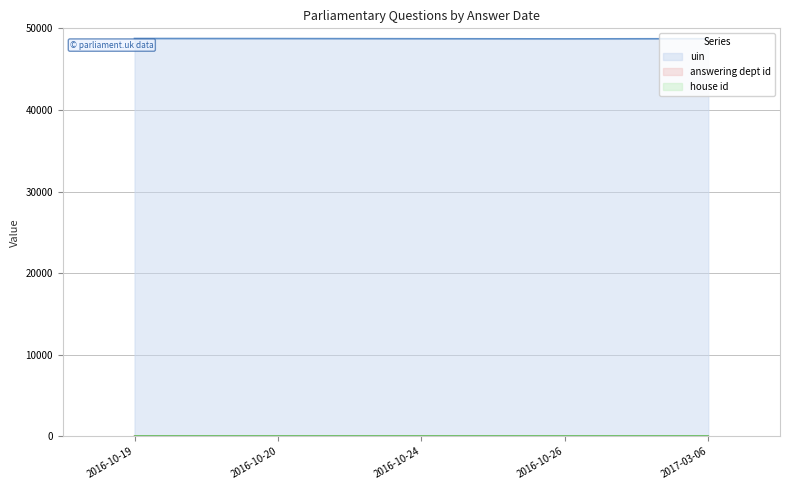

At which category is the sum across all series the highest?

2016-10-19